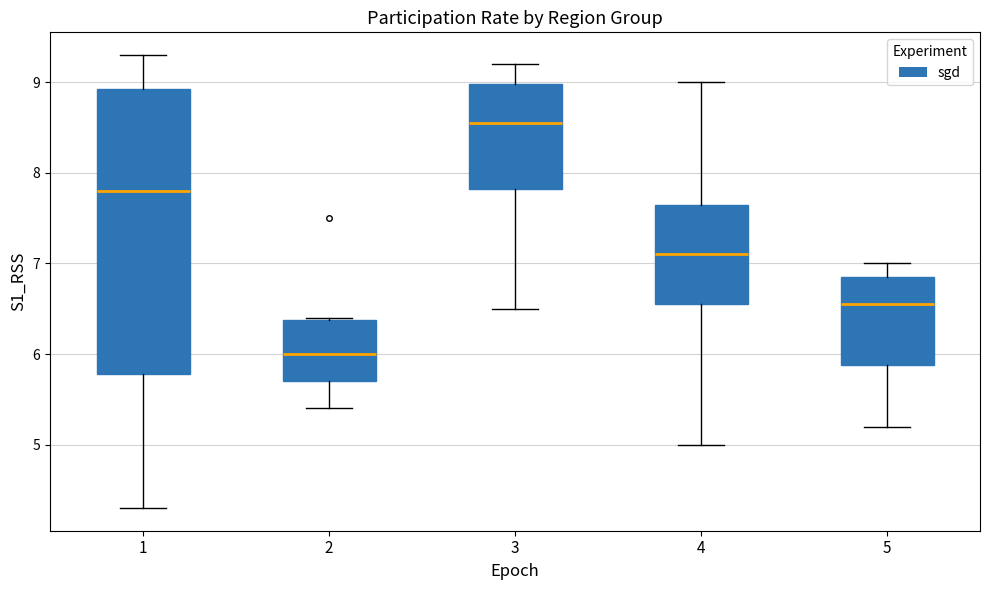

Reading left to right, transcribe this box plot: for each box, give where its median line is, the range the box spans, and where its two whiskers end, as read against the y-axis. The values are not printed on the chart, so give them approximately, as read against the axis.

1: median 7.8, box 5.8 to 8.9, whiskers 4.3 to 9.3
2: median 6.0, box 5.7 to 6.4, whiskers 5.4 to 6.4
3: median 8.6, box 7.8 to 9.0, whiskers 6.5 to 9.2
4: median 7.1, box 6.6 to 7.7, whiskers 5.0 to 9.0
5: median 6.6, box 5.9 to 6.9, whiskers 5.2 to 7.0